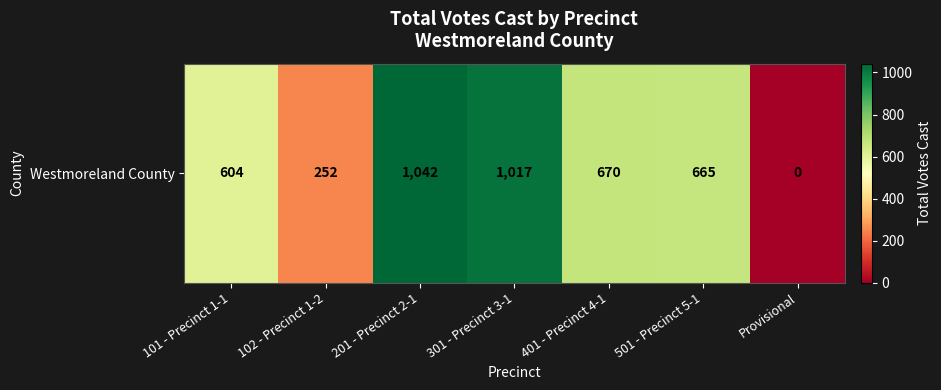

List the labels in order of value, largest first.

201 - Precinct 2-1, 301 - Precinct 3-1, 401 - Precinct 4-1, 501 - Precinct 5-1, 101 - Precinct 1-1, 102 - Precinct 1-2, Provisional